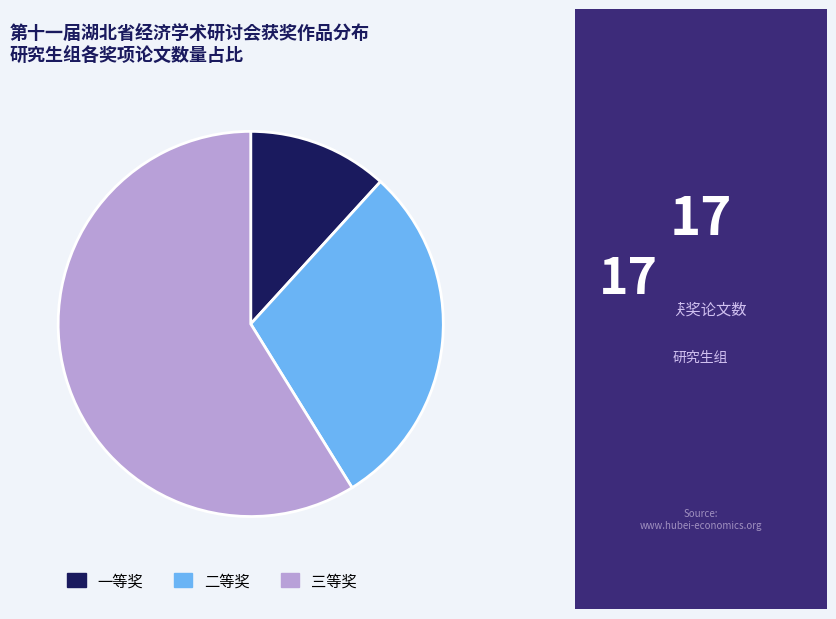

Between 二等奖 and 三等奖, which is larger?

三等奖